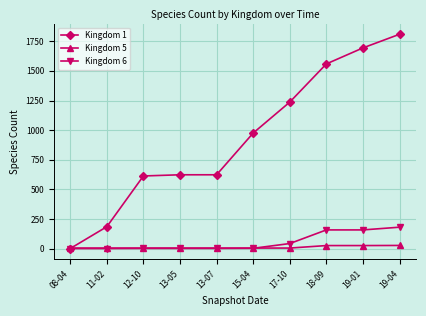

Rank the series by their maximum value, from lowest to highest.

Kingdom 5, Kingdom 6, Kingdom 1